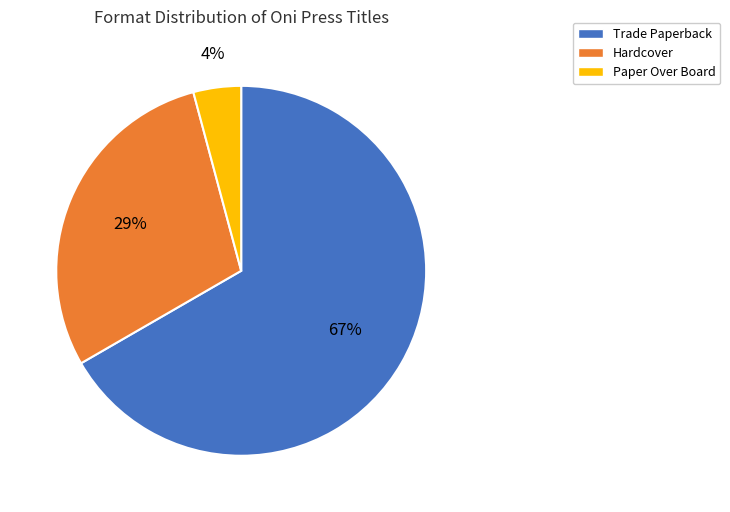

Approximately how many times larger is the value at Hardcover compared to Trade Paperback?

0.4